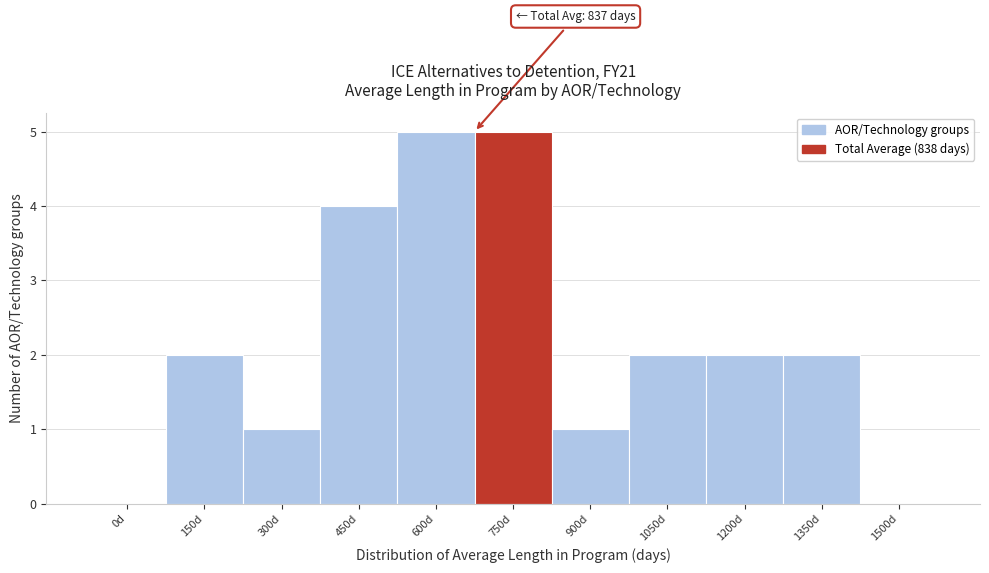

Reading left to right, list all the values displayed in this chart.

0d=0	150d=2	300d=1	450d=4	600d=5	750d=5	900d=1	1050d=2	1200d=2	1350d=2	1500d=0